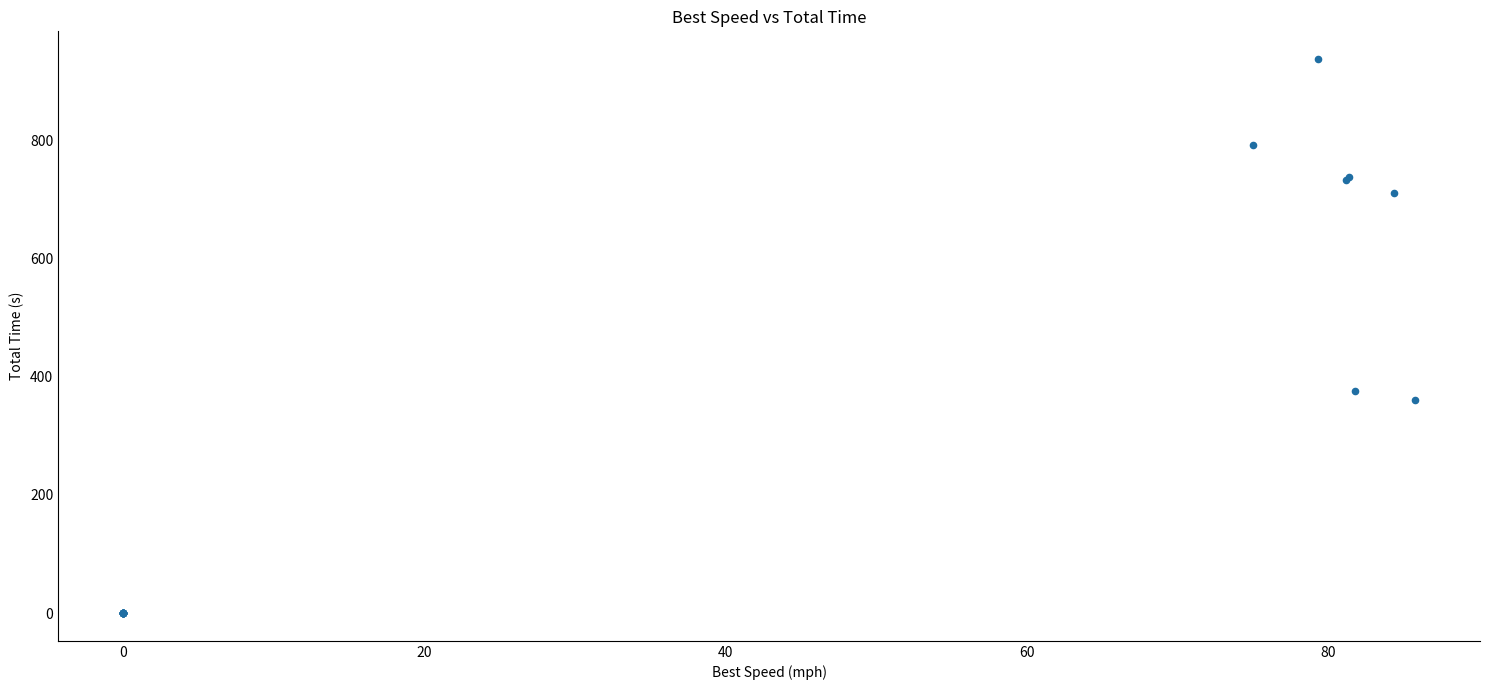

What Y value in the scatter plot is closest to 468?

376.2